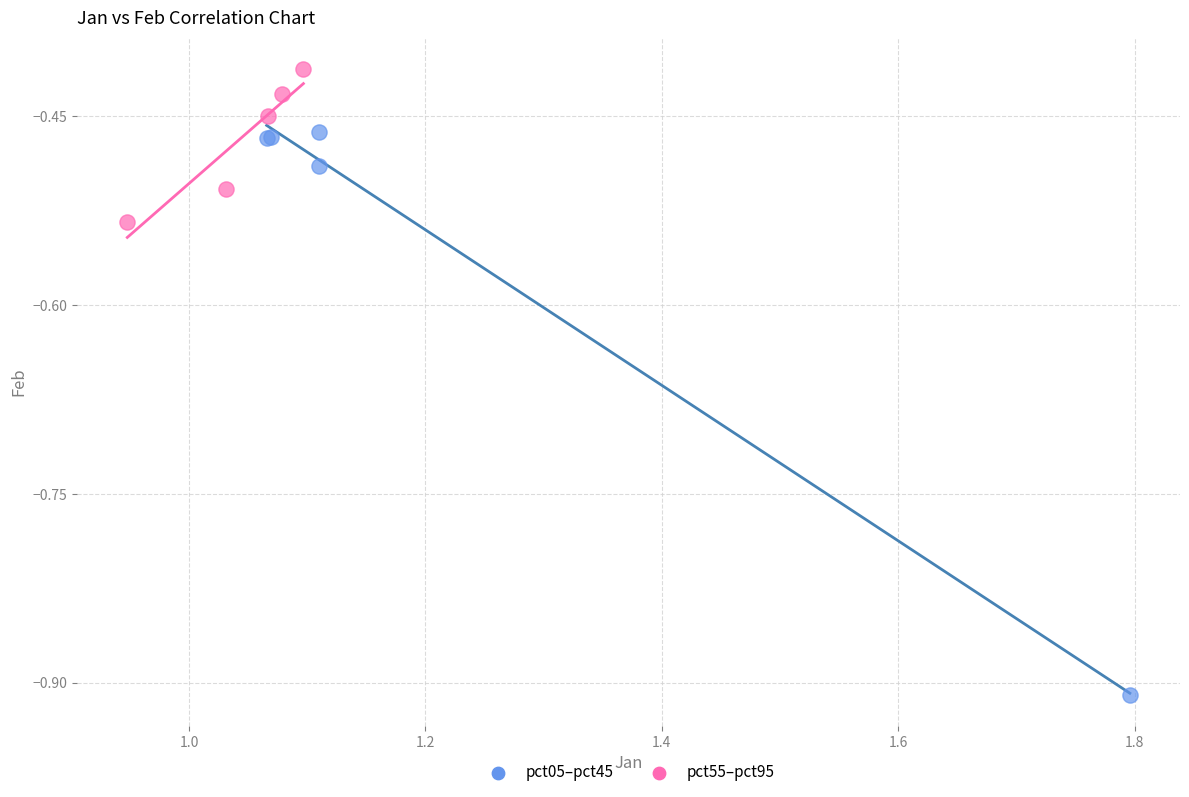

Which series has the widest spread of Y values?

pct05–pct45